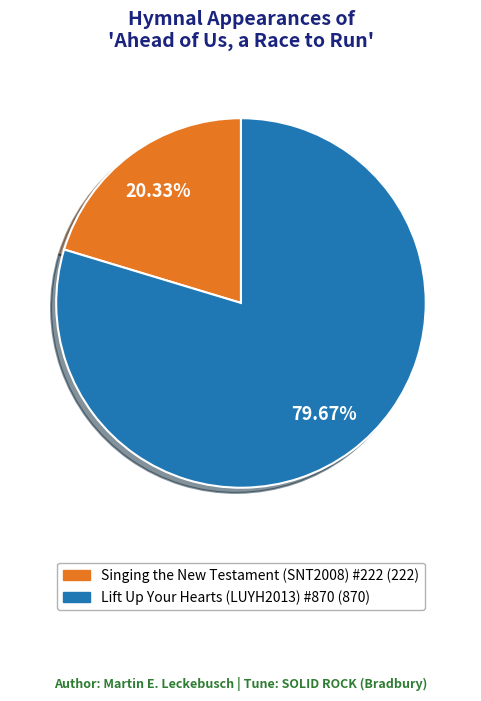

Rank the categories by value from lowest to highest.

Singing the New Testament (SNT2008) #222, Lift Up Your Hearts (LUYH2013) #870